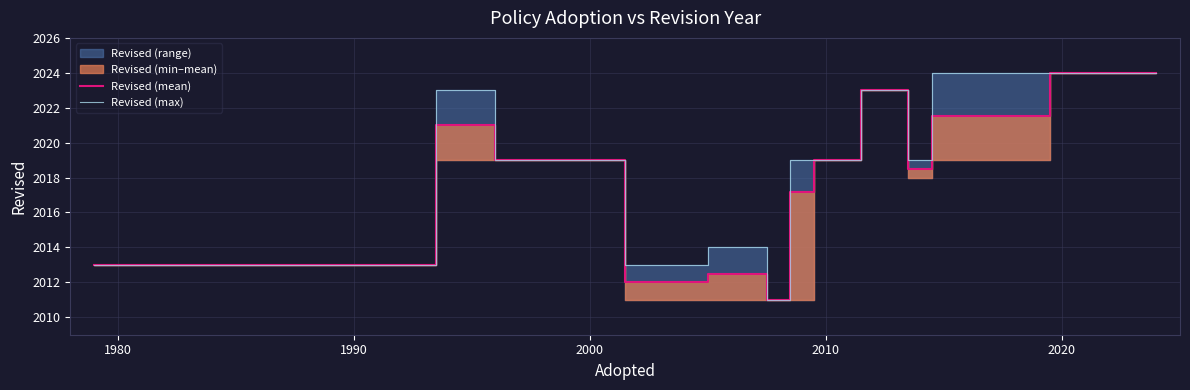

Reading left to right, what are all the values shown in this chart?

Revised (mean): 2013.0	2013.0	2021.0	2019.0	2019.0	2019.0	2012.0	2012.5	2011.0	2017.2	2019.0	2023.0	2018.5	2021.5	2024.0
Revised (max): 2013.0	2013.0	2023.0	2019.0	2019.0	2019.0	2013.0	2014.0	2011.0	2019.0	2019.0	2023.0	2019.0	2024.0	2024.0